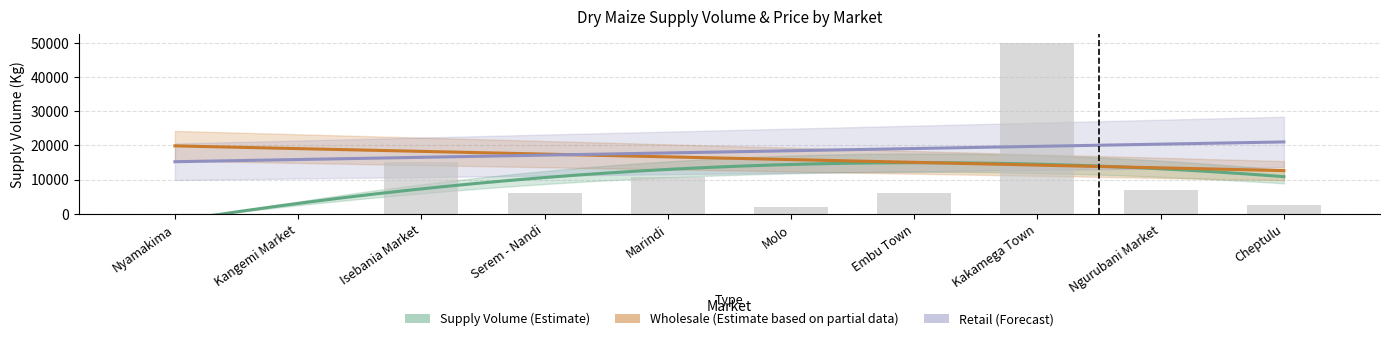

What is the sum of the values at Kakamega Town and Isebania Market?

65000